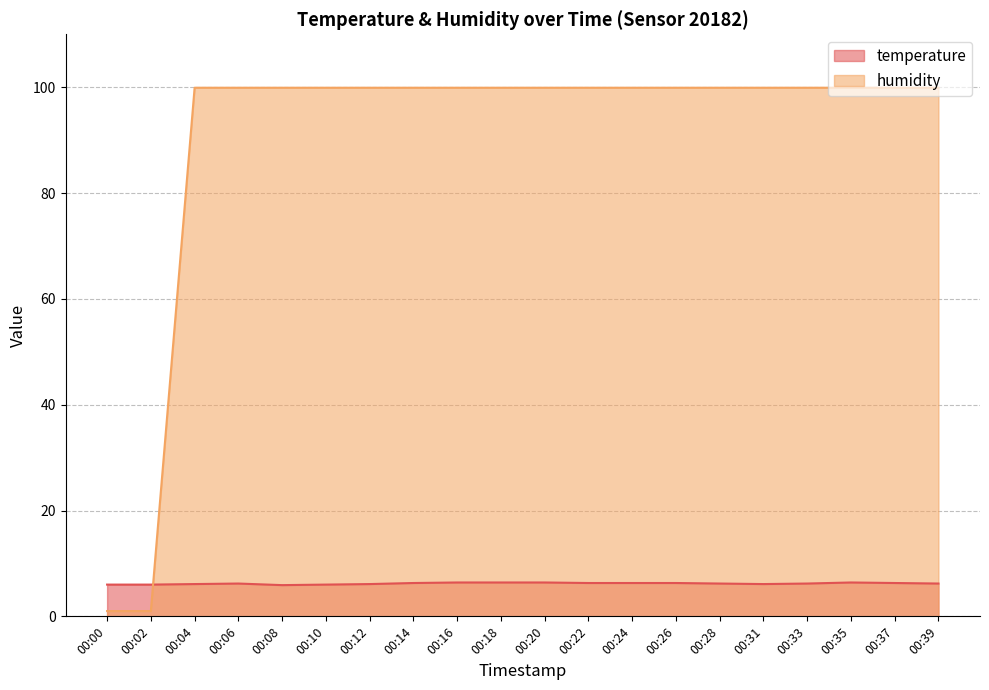

What are all the series names shown in the legend?

temperature, humidity